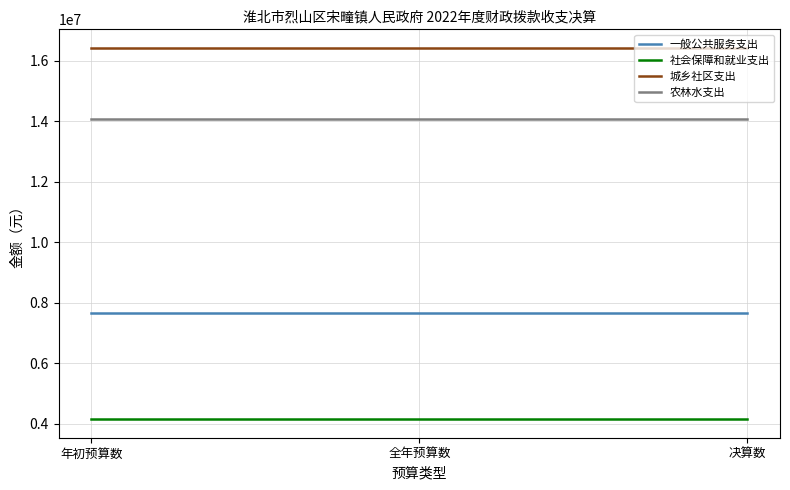

Rank the series by their maximum value, from highest to lowest.

城乡社区支出, 农林水支出, 一般公共服务支出, 社会保障和就业支出